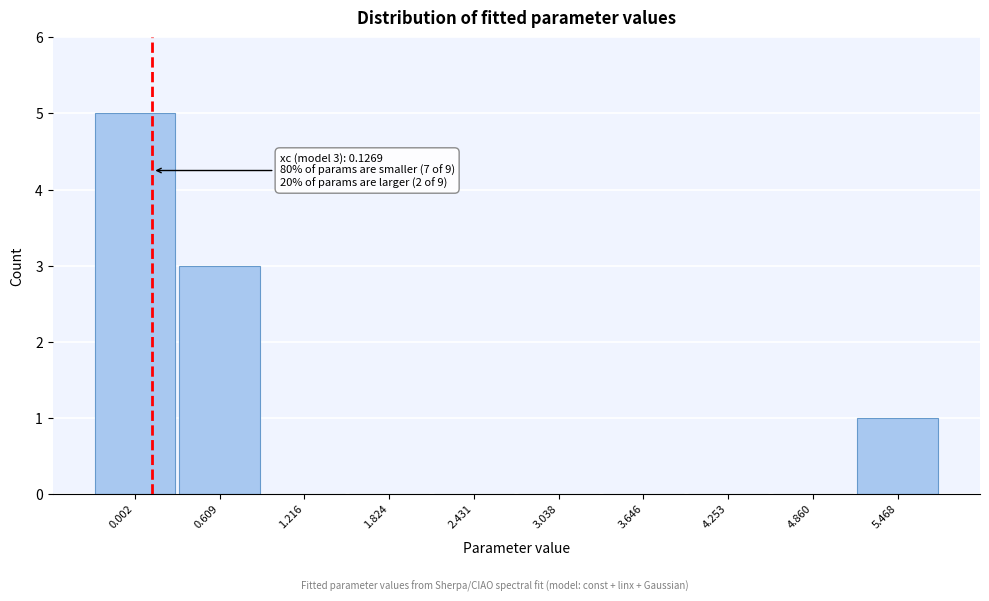

Over which range of the x-axis is the bar tallest?

-0.3 to 0.3